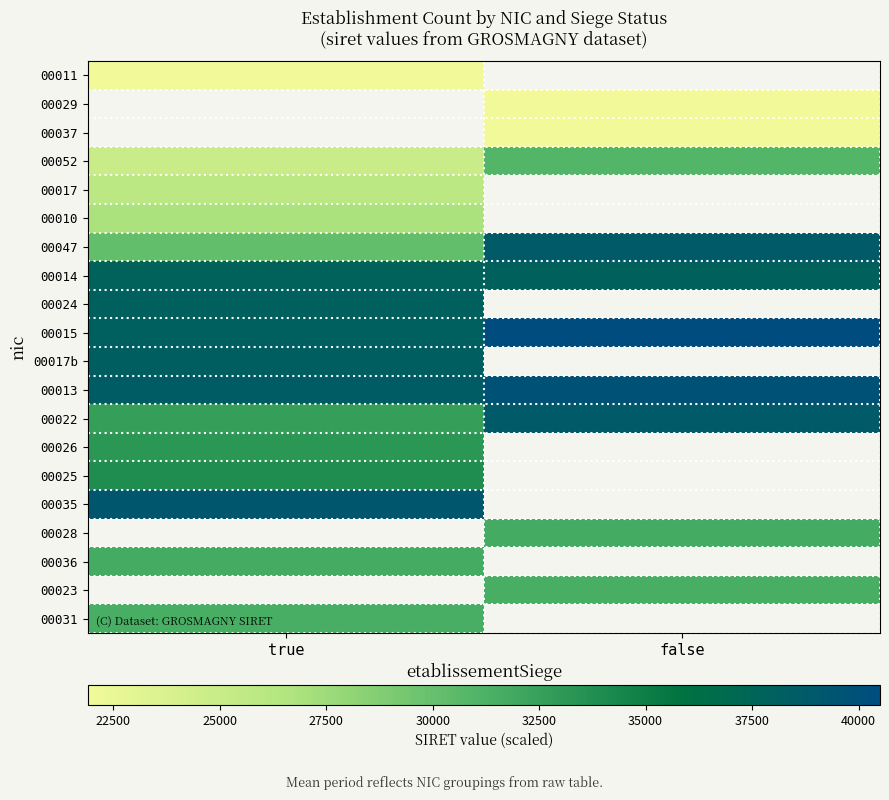

At how many categories does at least one series exceed 33502?

2